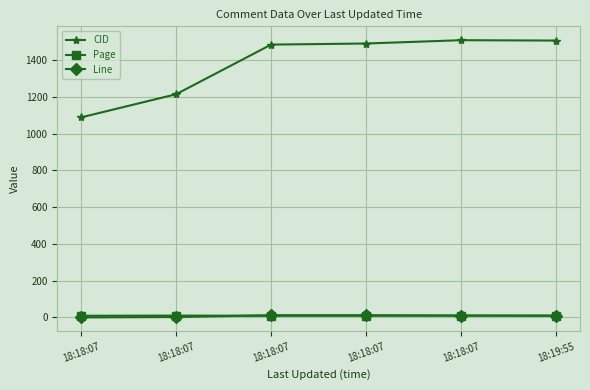

True or false: CID and Line intersect in this chart.

False